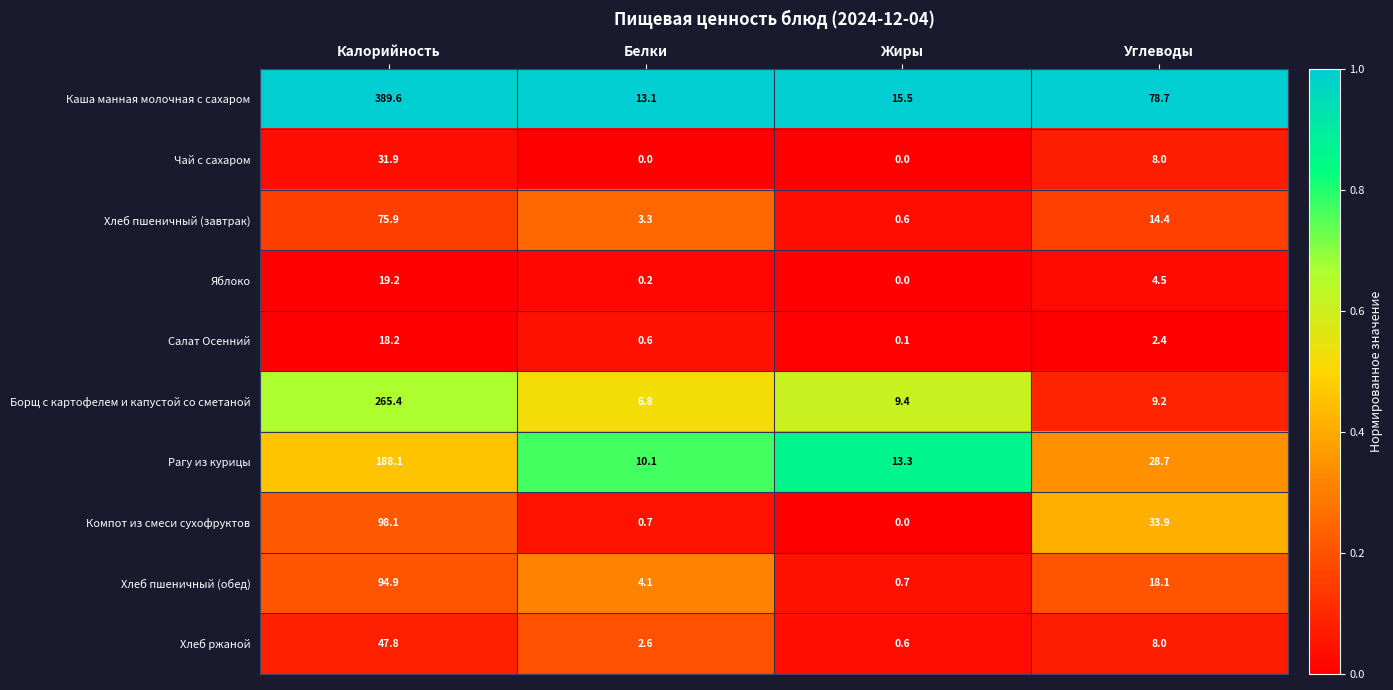

At which label does Хлеб пшеничный (завтрак) reach its minimum?

Жиры